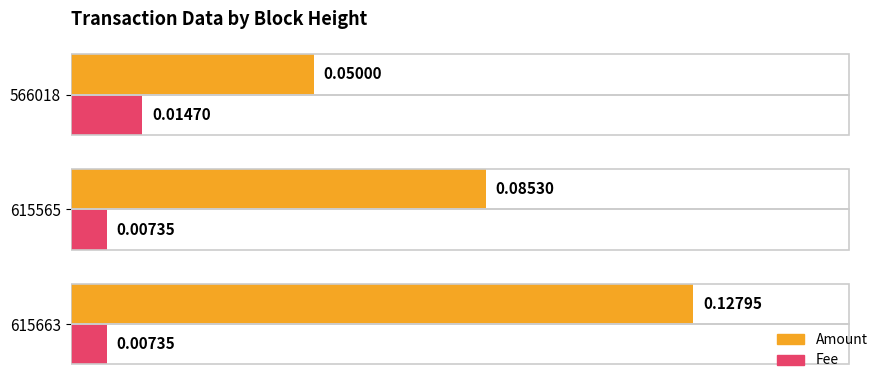

Which series has the largest total across all categories?

Amount